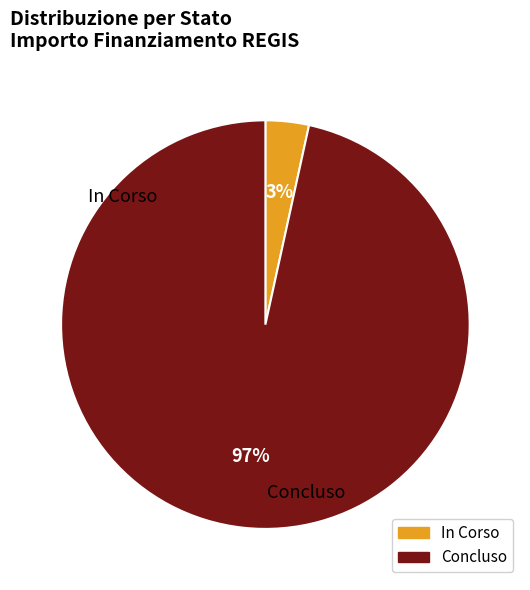

Rank the categories by value from highest to lowest.

Concluso, In Corso